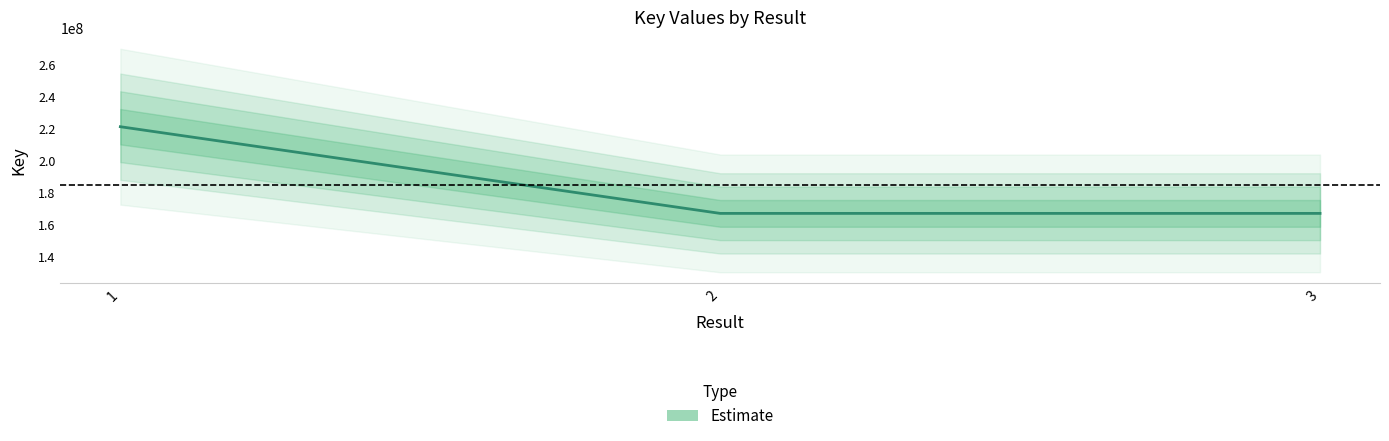

Reading left to right, extract all data points from this chart.

1=221501568	2=167305851	3=167304701